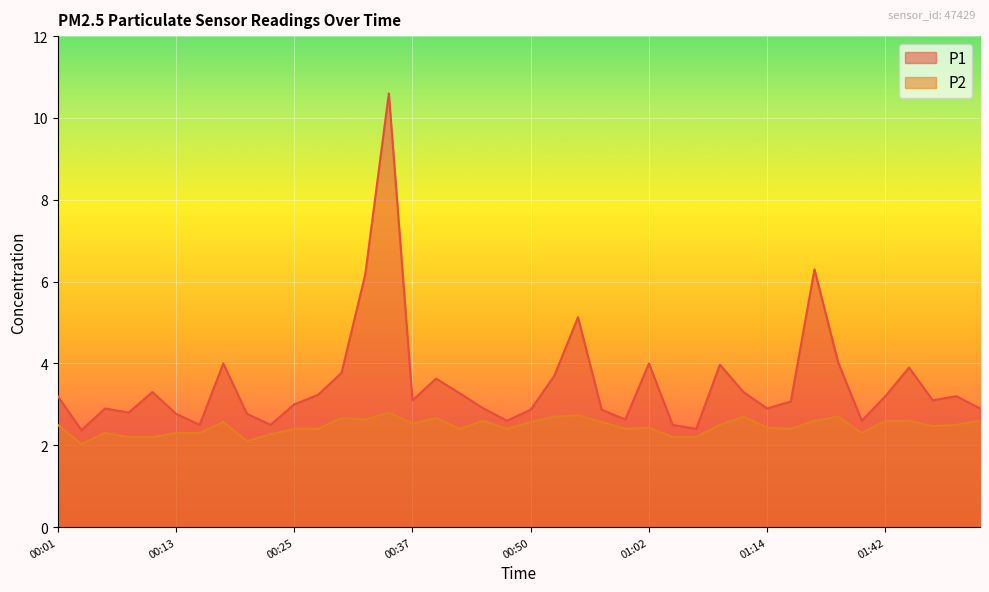

Reading left to right, transcribe all the data shown in this chart.

P1: 3.2	2.4	2.9	2.8	3.3	2.8	2.5	4.0	2.8	2.5	3.0	3.2	3.8	6.2	10.6	3.1	3.6	3.3	2.9	2.6	2.9	3.7	5.1	2.9	2.6	4.0	2.5	2.4	4.0	3.3	2.9	3.1	6.3	4.0	2.6	3.2	3.9	3.1	3.2	2.9
P2: 2.5	2.0	2.3	2.2	2.2	2.3	2.3	2.6	2.1	2.3	2.4	2.4	2.7	2.6	2.8	2.5	2.7	2.4	2.6	2.4	2.6	2.7	2.7	2.6	2.4	2.4	2.2	2.2	2.5	2.7	2.4	2.4	2.6	2.7	2.3	2.6	2.6	2.5	2.5	2.6